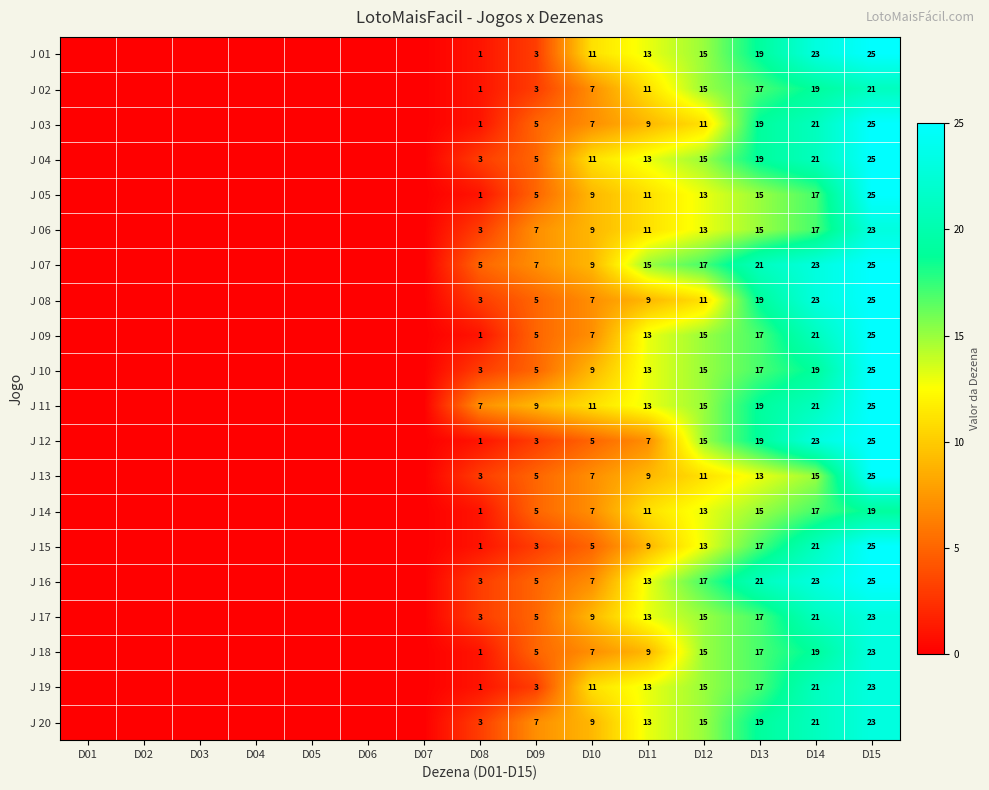

True or false: J 19 has a value of 11 at D10.

True